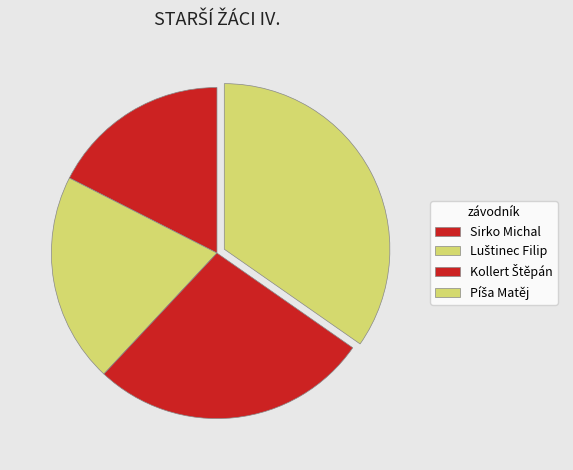

What is the change in value from Sirko Michal to Kollert Štěpán?

+1.7